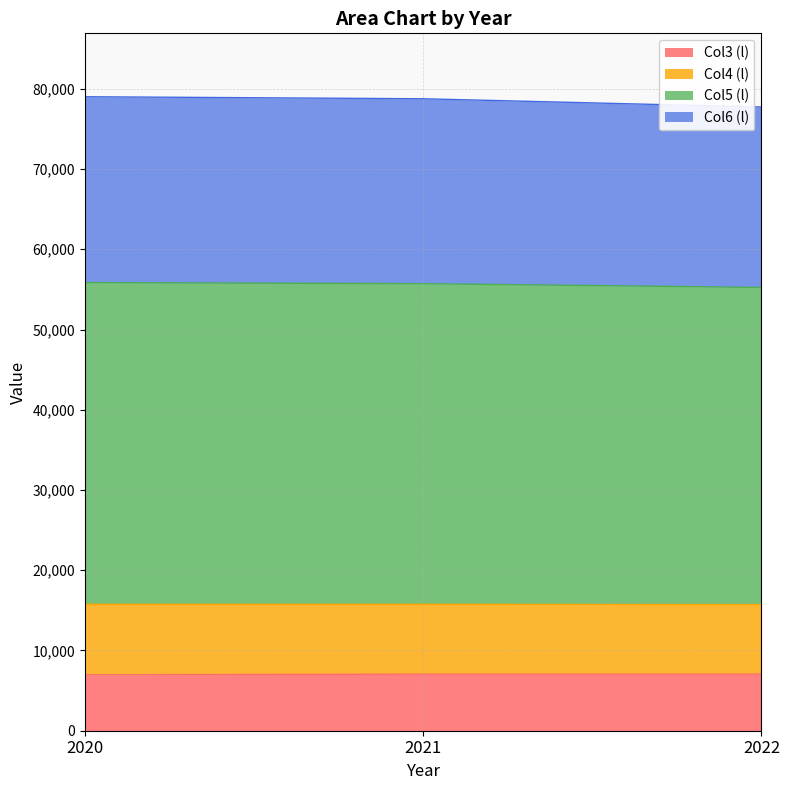

True or false: Col3 (l) has a value of 6969 at 2020.

True